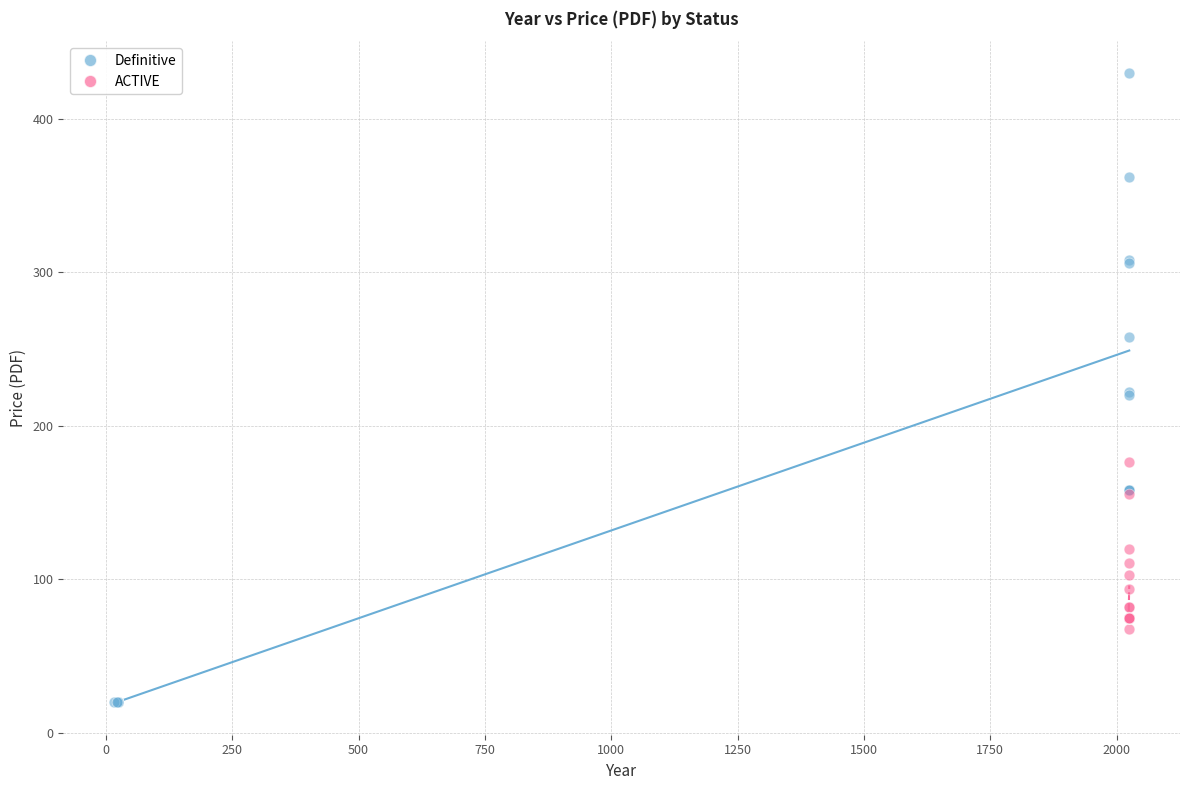

Which series contains the highest Y value?

Definitive